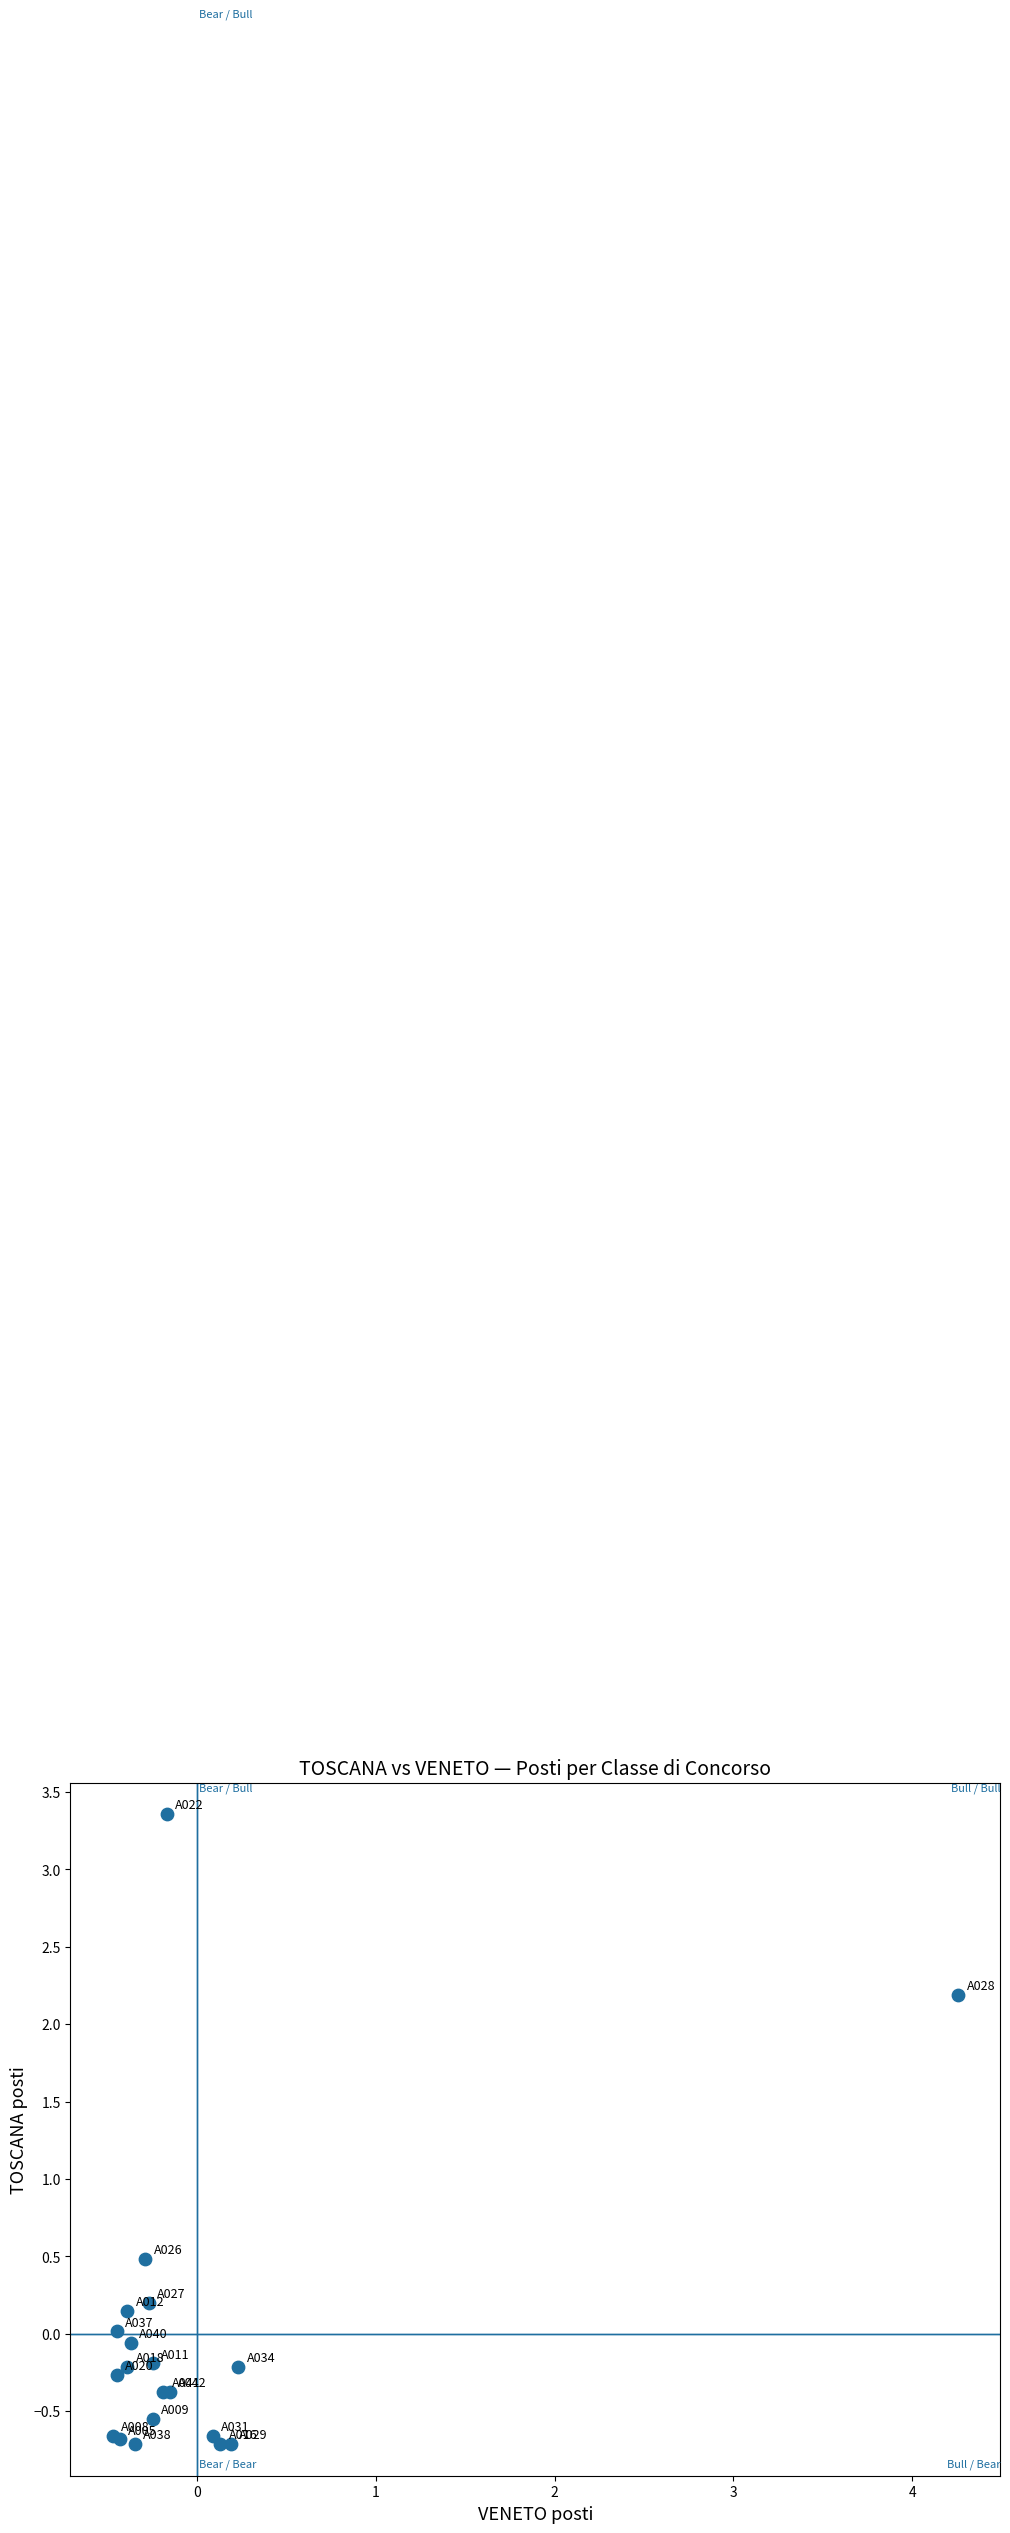

What Y value in the scatter plot is closest to 1?

0.5